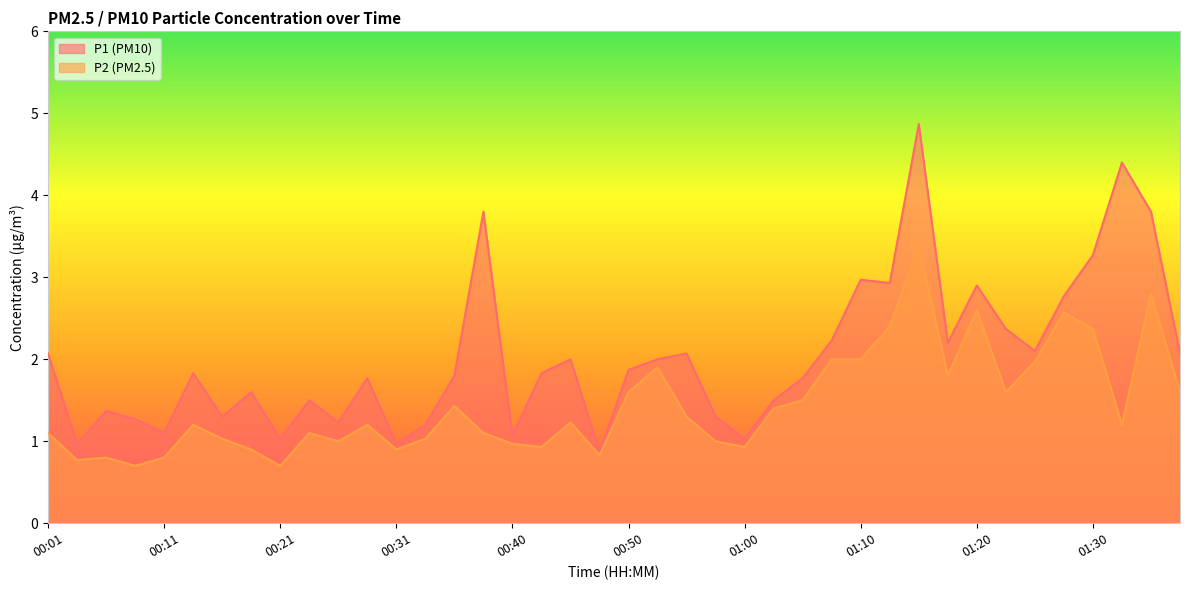

What is the sum of all P2 values?

57.7